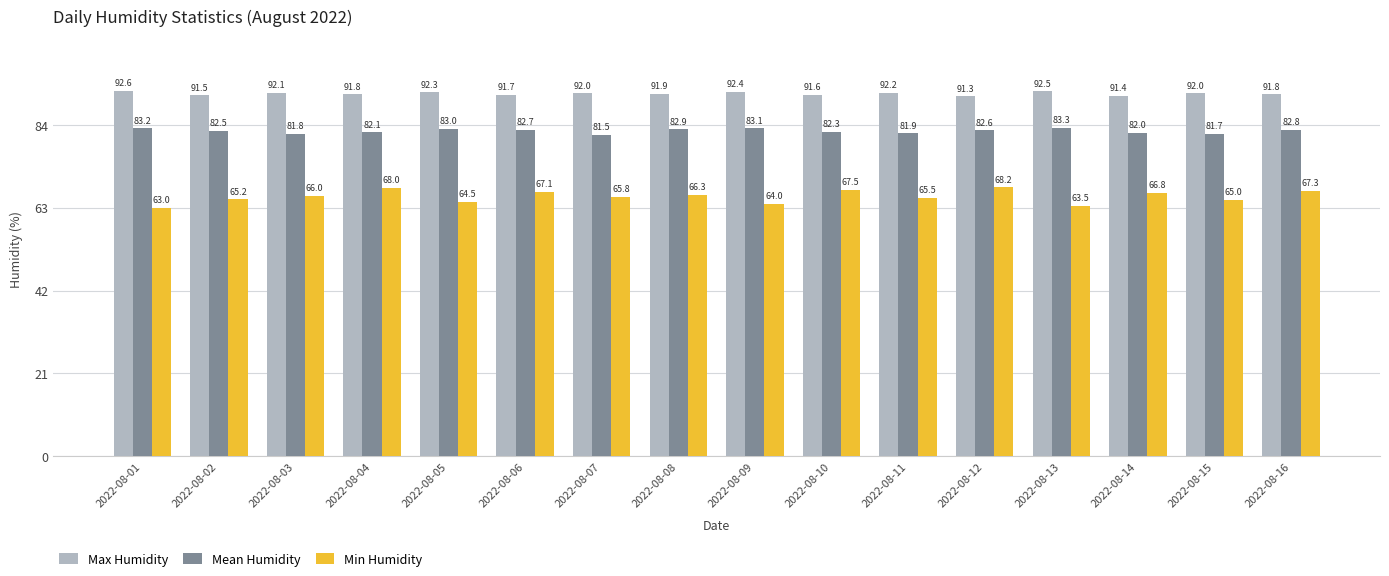

Between 2022-08-03 and 2022-08-08, which series saw the biggest shift?

Mean Humidity